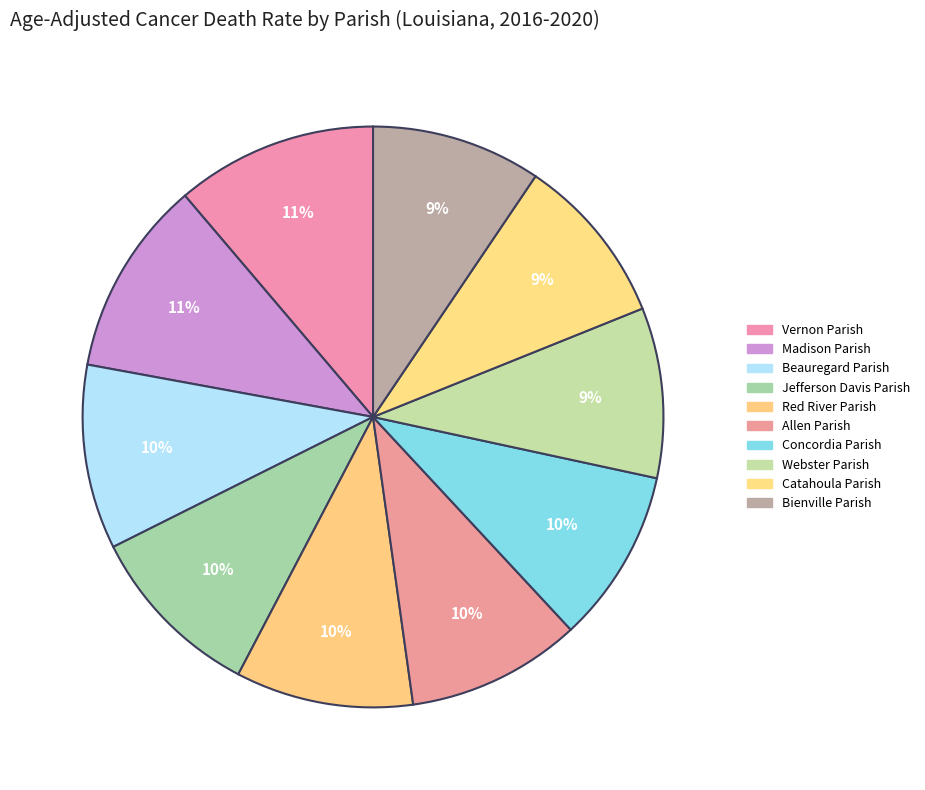

True or false: Red River Parish accounts for 10% of the total.

True